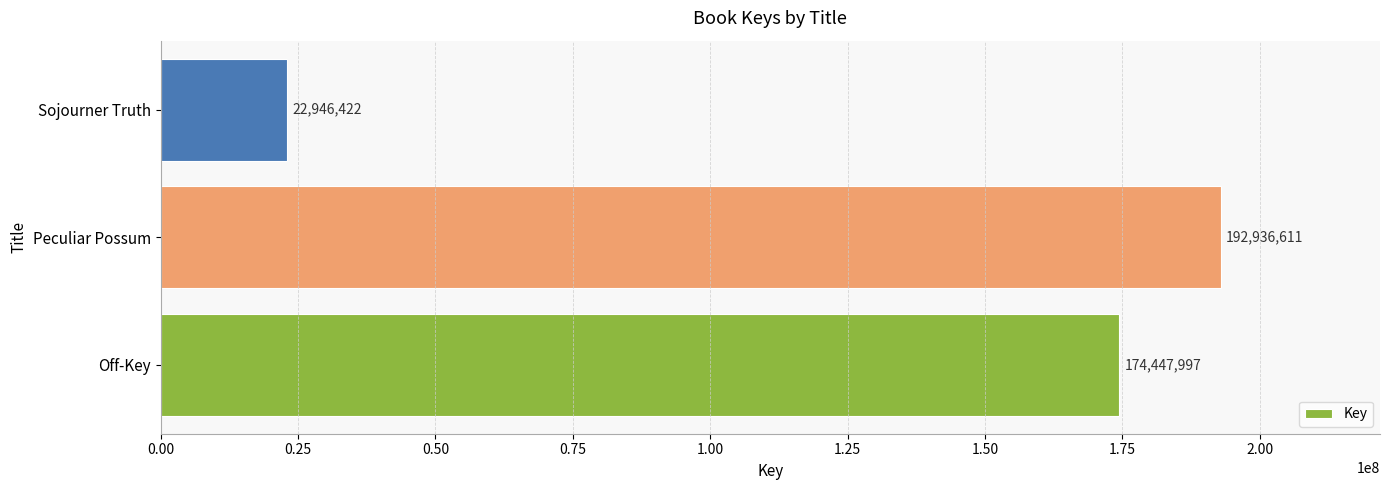

List the labels in order of value, largest first.

Peculiar Possum, Off-Key, Sojourner Truth